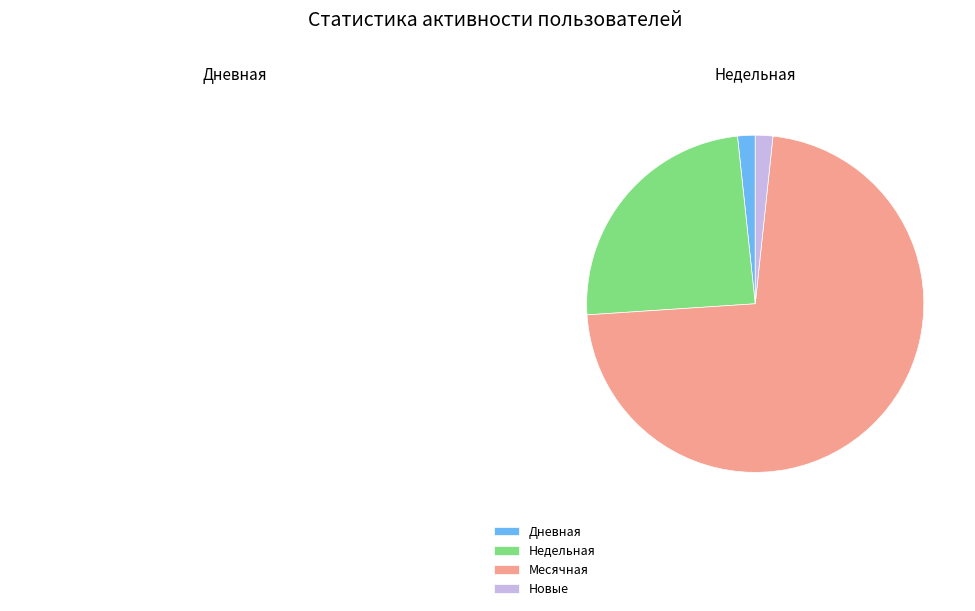

What is the largest slice in the pie chart?

Месячная